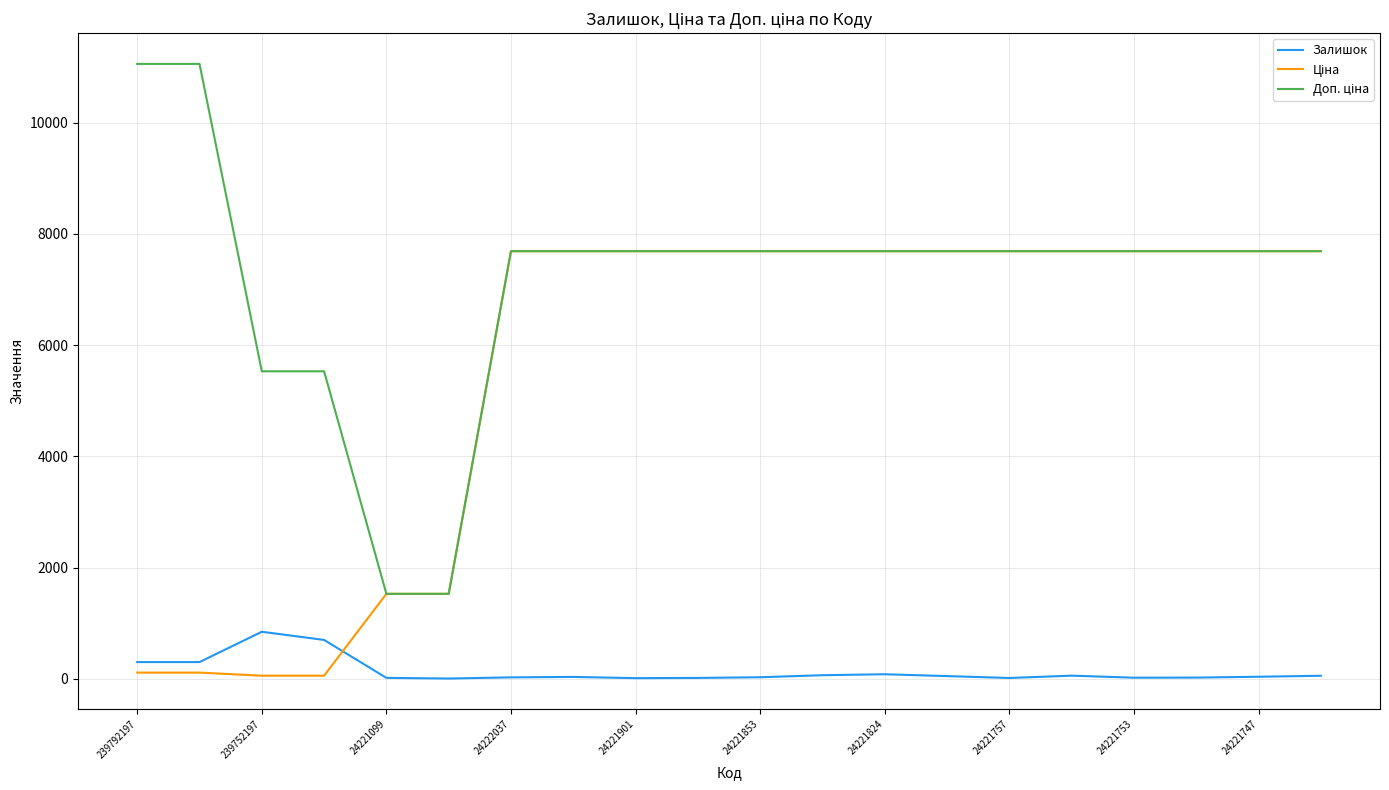

What is the highest value of the Залишок series?

845.0